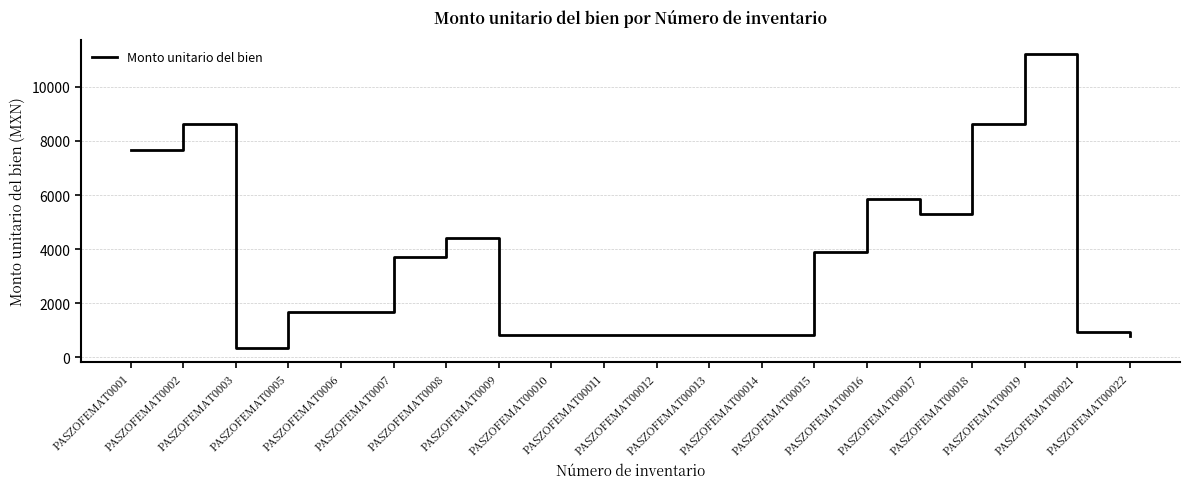

The value at PASZOFEMAT00018 is 13865.0. True or false?

False